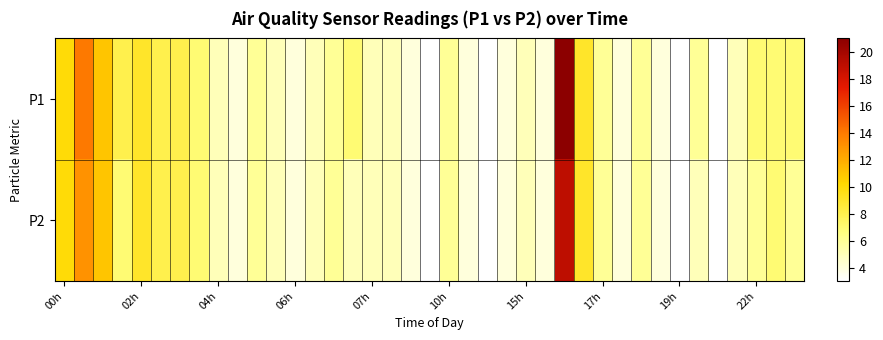

List the series in order of their peak value, highest first.

P1, P2